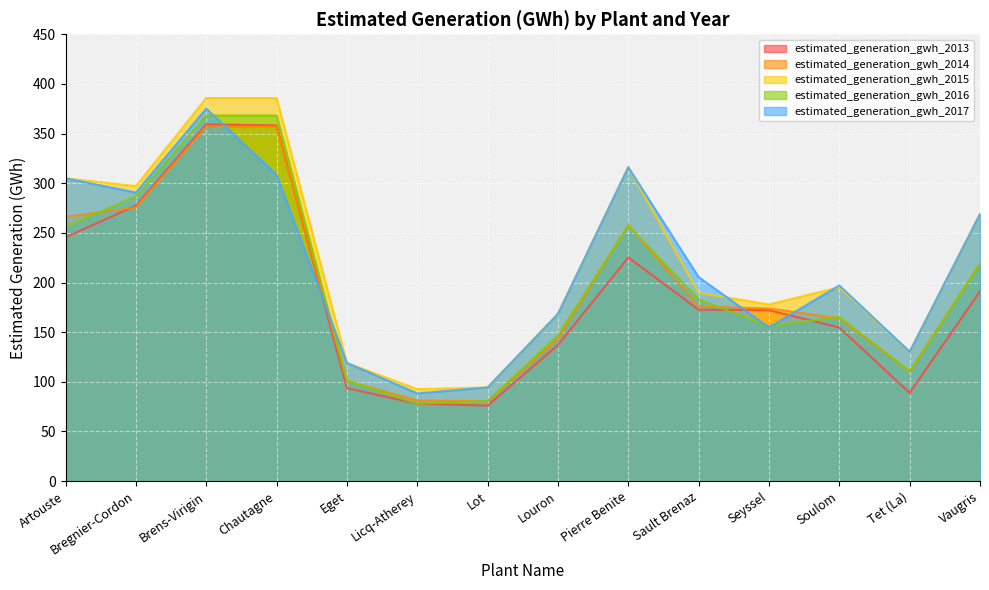

Which series has the largest range (max minus min)?

estimated_generation_gwh_2015